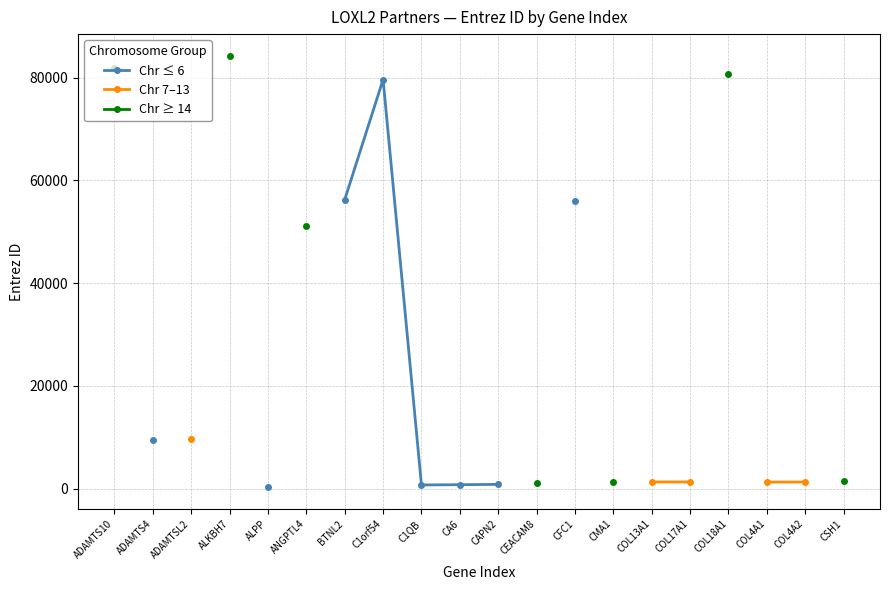

Count the number of data series in this chart.

3